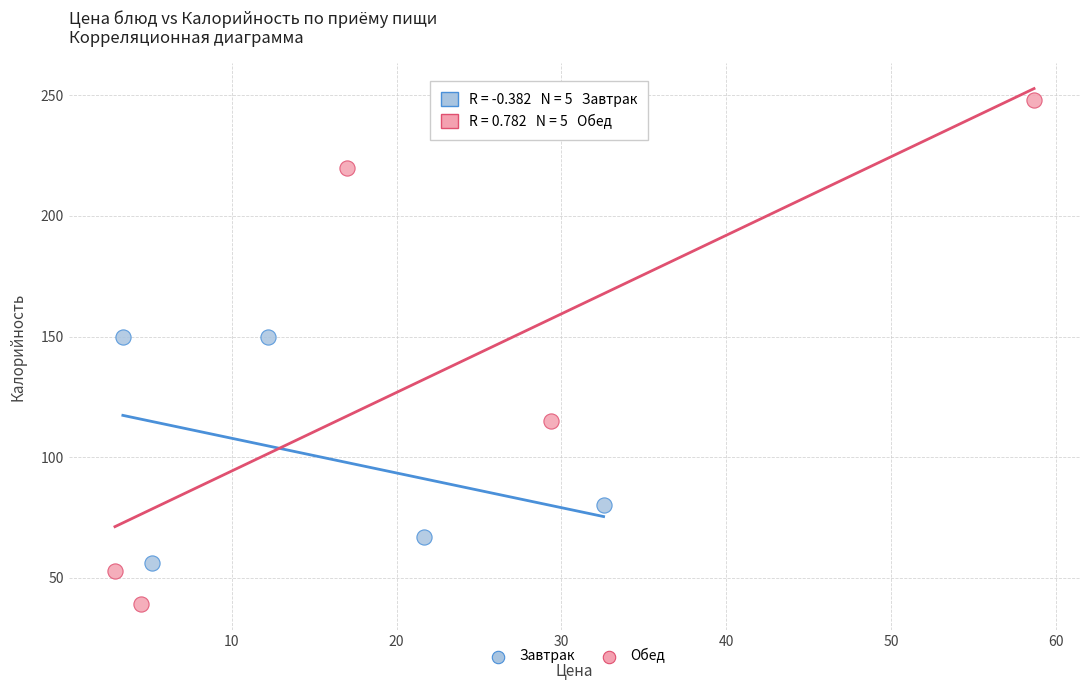

Which series has the widest spread of Y values?

Обед